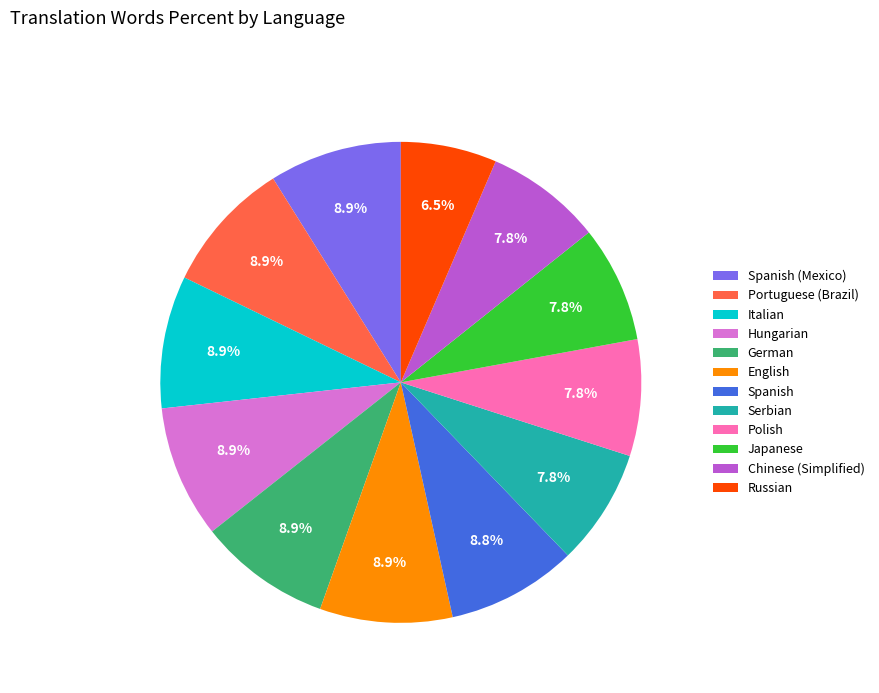

To the nearest percent, what percentage of the pie is Spanish (Mexico)?

9%